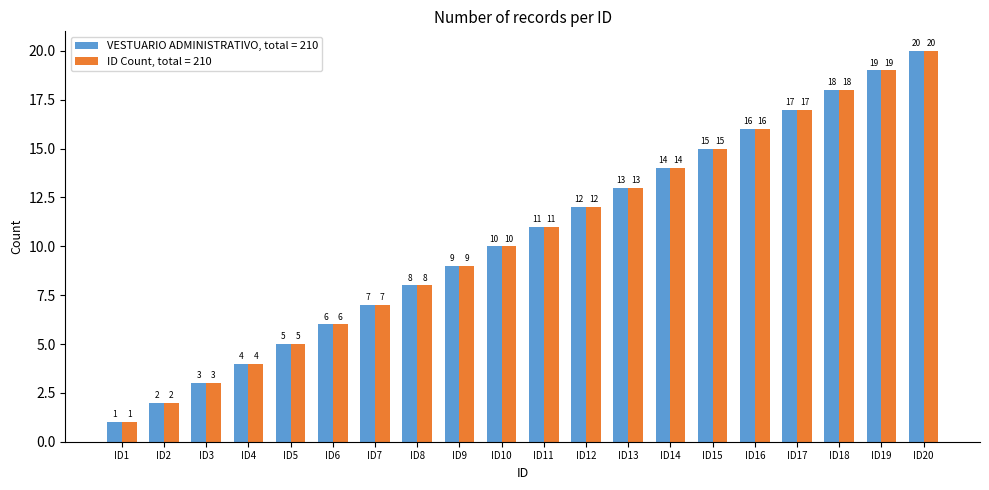

Where is VESTUARIO ADMINISTRATIVO, total = 210 nearest to the value 10?

ID10